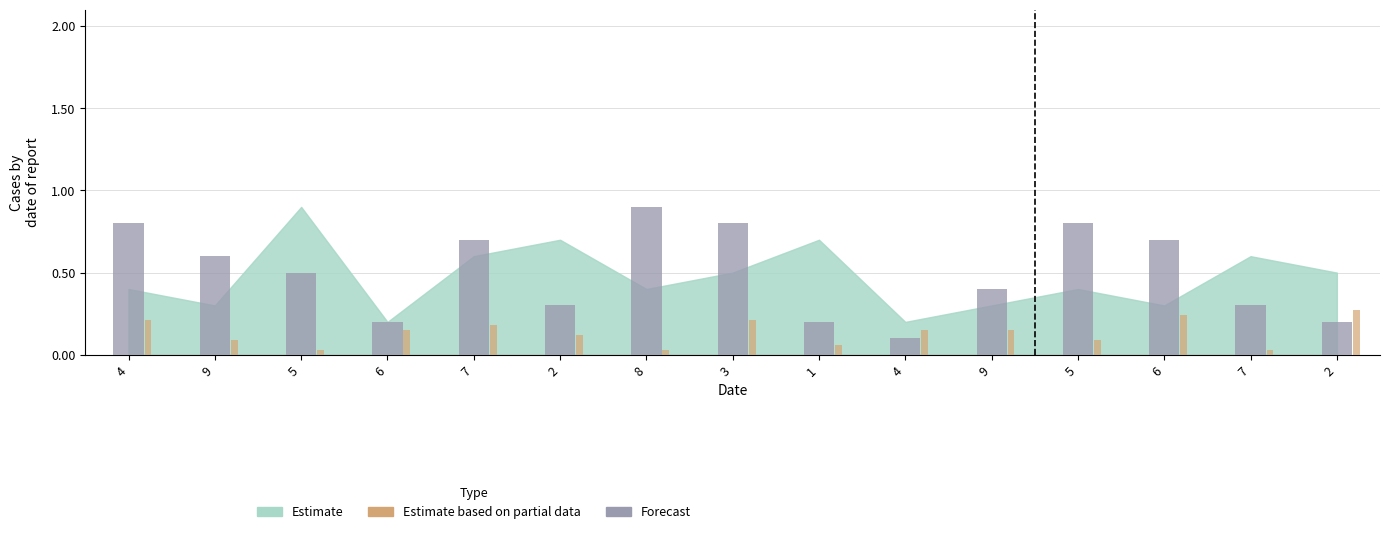

How many bars are there in each group?

2